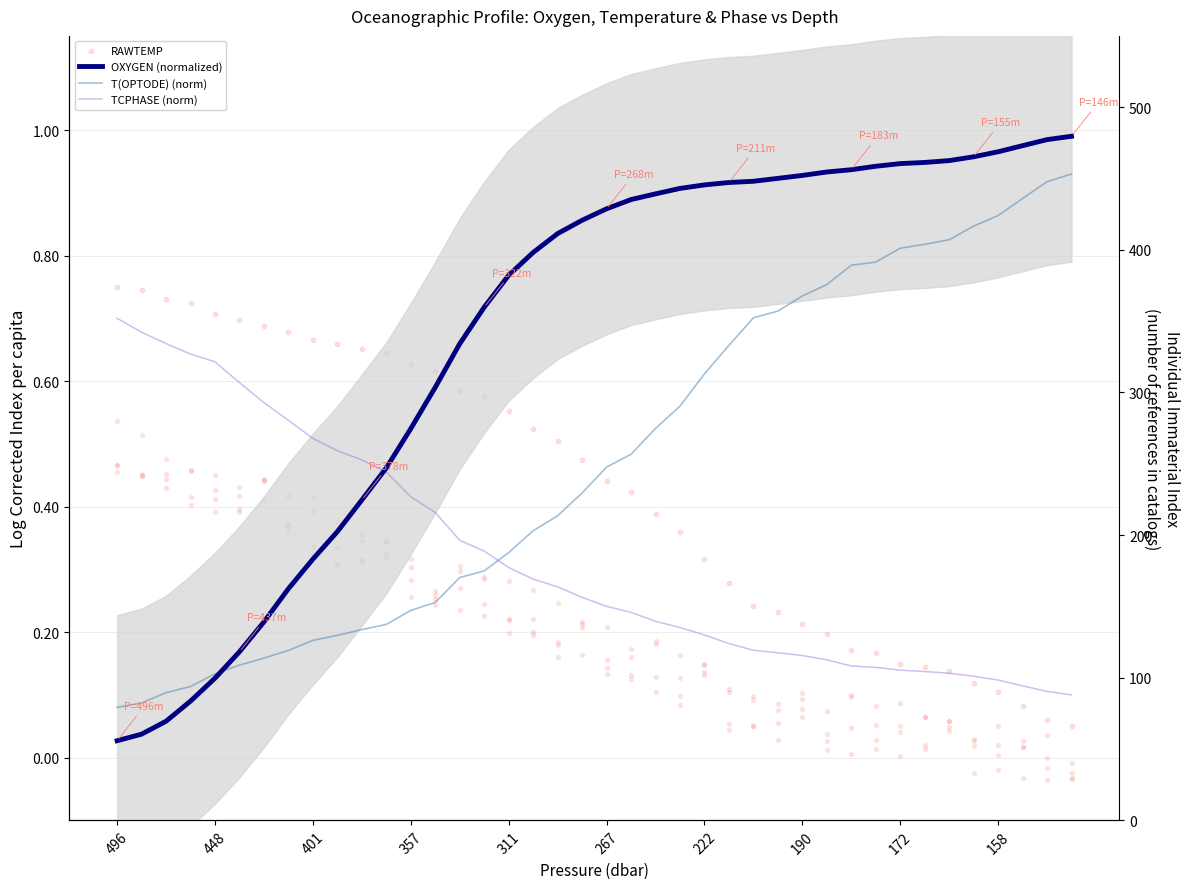

At which category is the sum across all series the highest?

39